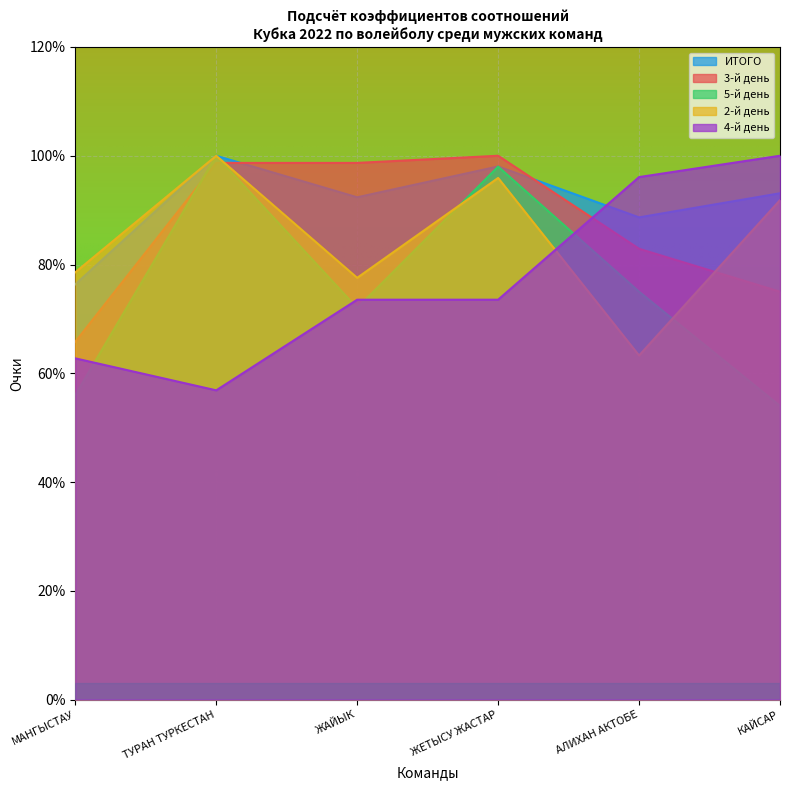

How many lines are shown in the chart?

5